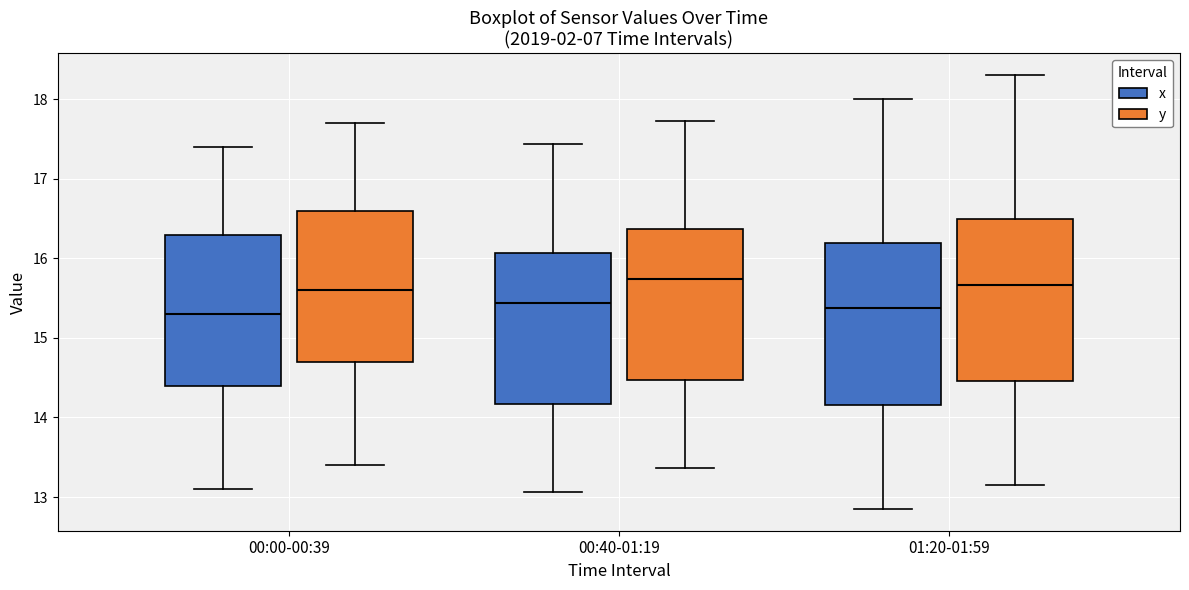

Reading left to right, transcribe this box plot: for each box, give where its median line is, the range the box spans, and where its two whiskers end, as read against the y-axis. The values are not printed on the chart, so give them approximately, as read against the axis.

00:00-00:39 (x): median 15.3, box 14.4 to 16.3, whiskers 13.1 to 17.4
00:00-00:39 (y): median 15.6, box 14.7 to 16.6, whiskers 13.4 to 17.7
00:40-01:19 (x): median 15.4, box 14.2 to 16.1, whiskers 13.1 to 17.4
00:40-01:19 (y): median 15.7, box 14.5 to 16.4, whiskers 13.4 to 17.7
01:20-01:59 (x): median 15.4, box 14.2 to 16.2, whiskers 12.8 to 18.0
01:20-01:59 (y): median 15.7, box 14.5 to 16.5, whiskers 13.1 to 18.3